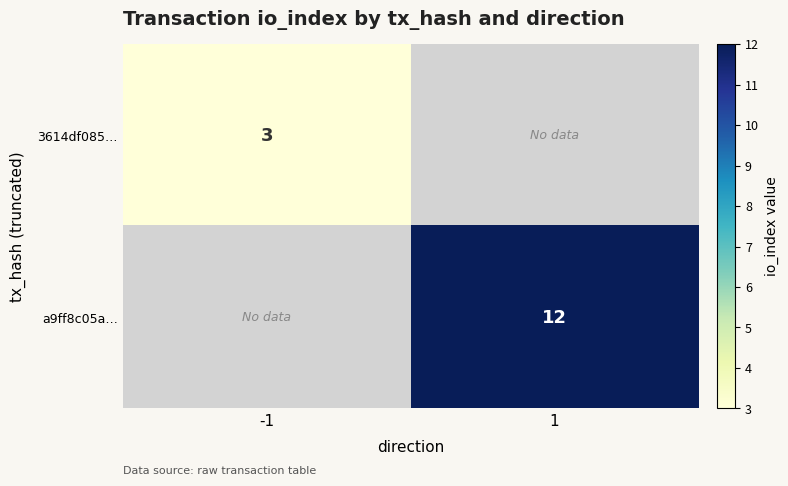

The 3614df085… series shows 3 at -1. True or false?

True